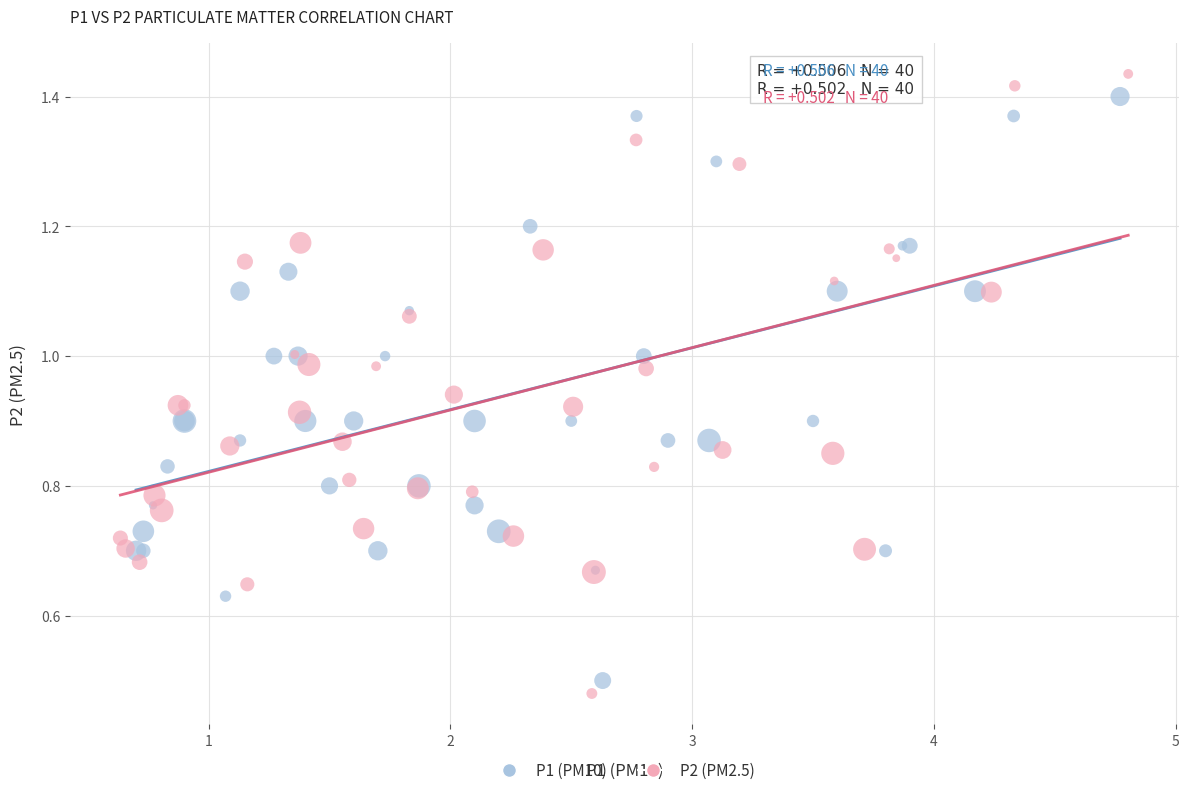

Which series reaches the minimum Y coordinate?

P2 (PM2.5)